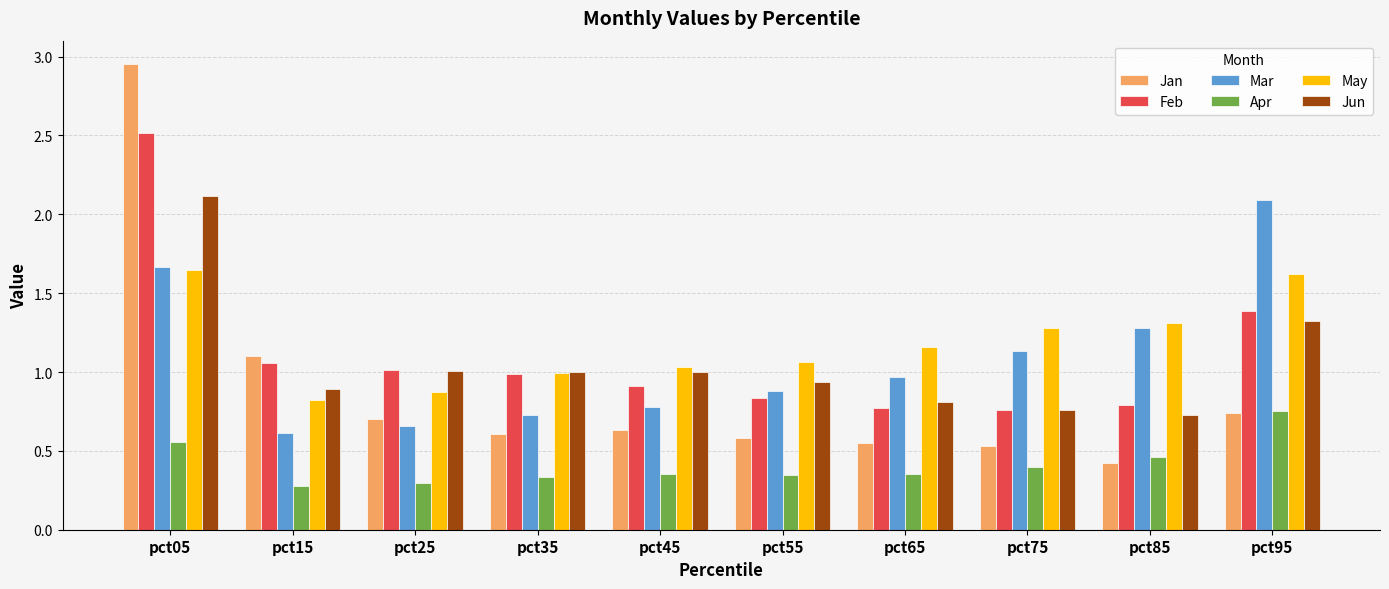

What is the difference between the highest and lowest values at pct05?

2.4